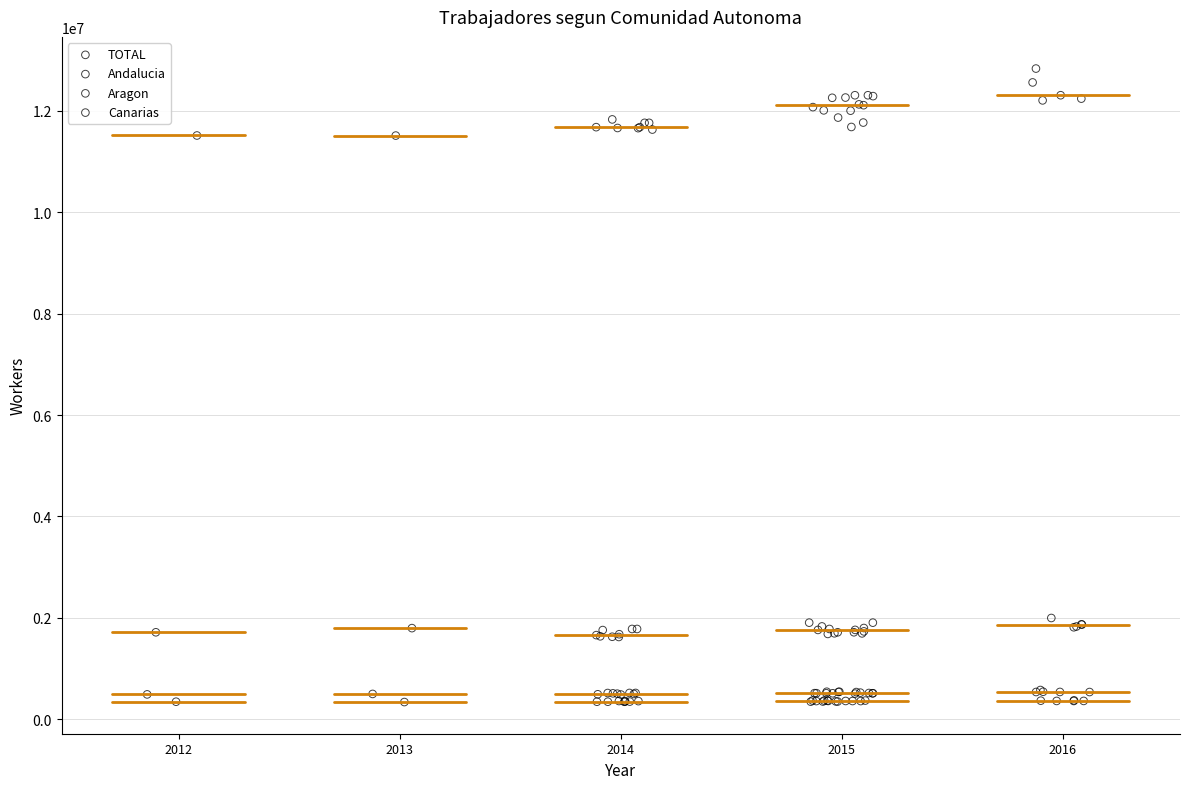

Which series has the largest Y range (max minus min)?

TOTAL